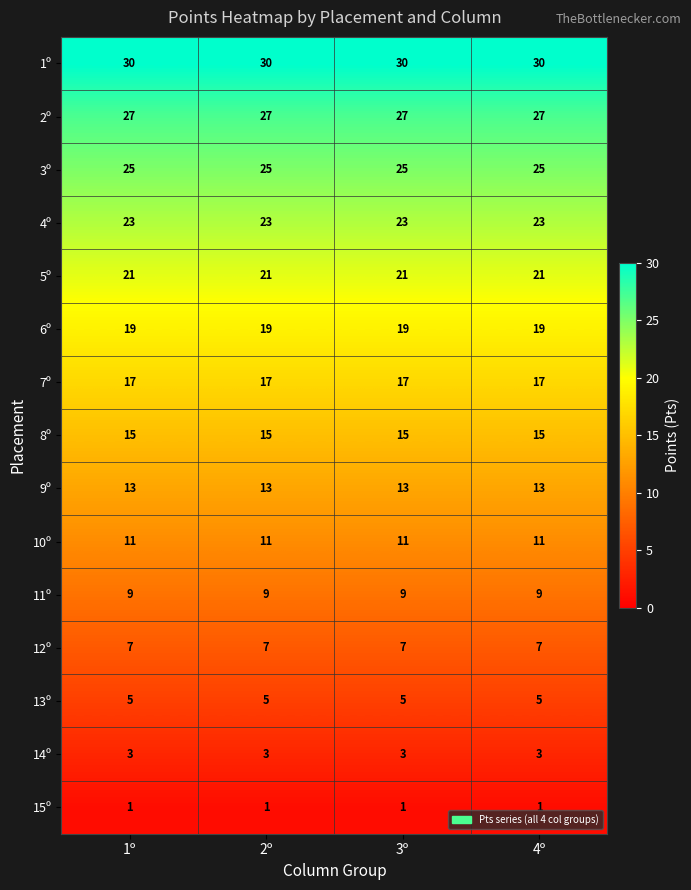

List the series in order of their peak value, highest first.

1º, 2º, 3º, 4º, 5º, 6º, 7º, 8º, 9º, 10º, 11º, 12º, 13º, 14º, 15º